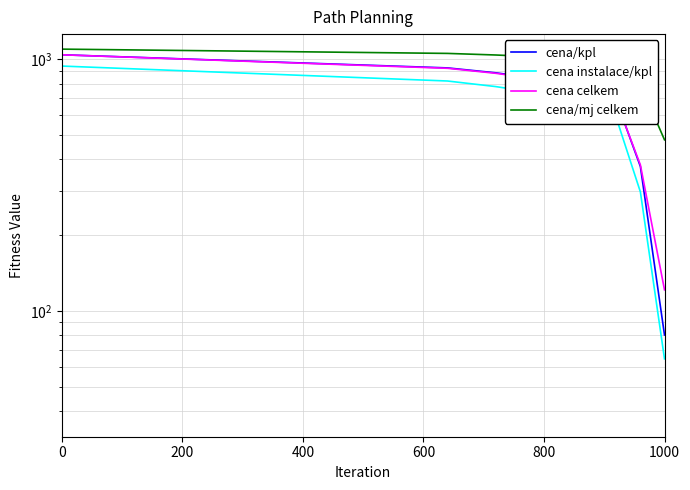

The cena celkem series shows 390.3 at 13. True or false?

False